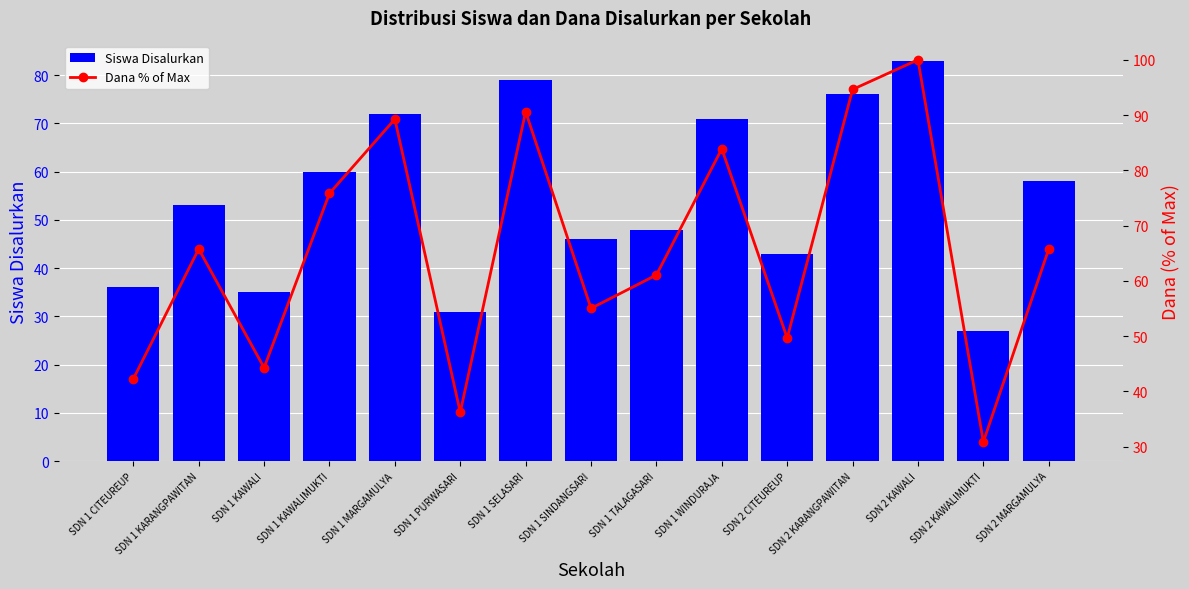

Which category has the highest value in the Siswa Disalurkan series?

SDN 2 KAWALI